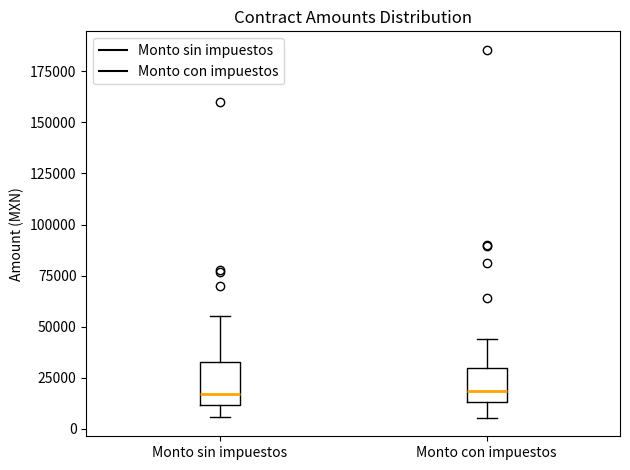

Reading left to right, read every box against the y-axis: the position of its median line, the range the box covers, and the ends of its whiskers. The values are not printed on the chart, so give them approximately, as read against the axis.

Monto sin impuestos: median 15000, box 10000 to 35000, whiskers 5000 to 55000
Monto con impuestos: median 20000, box 15000 to 30000, whiskers 5000 to 45000